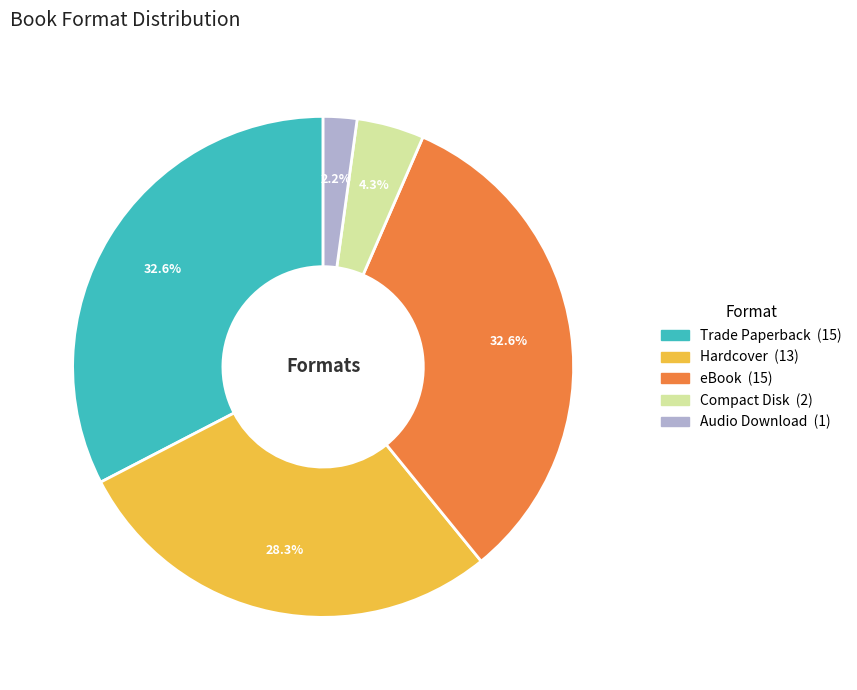

Is there a majority slice in this chart?

No